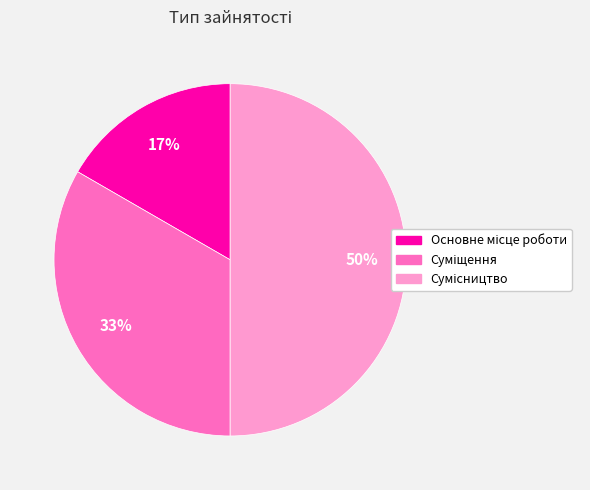

To the nearest percent, what is the difference between the largest and smallest slice percentages?

33%